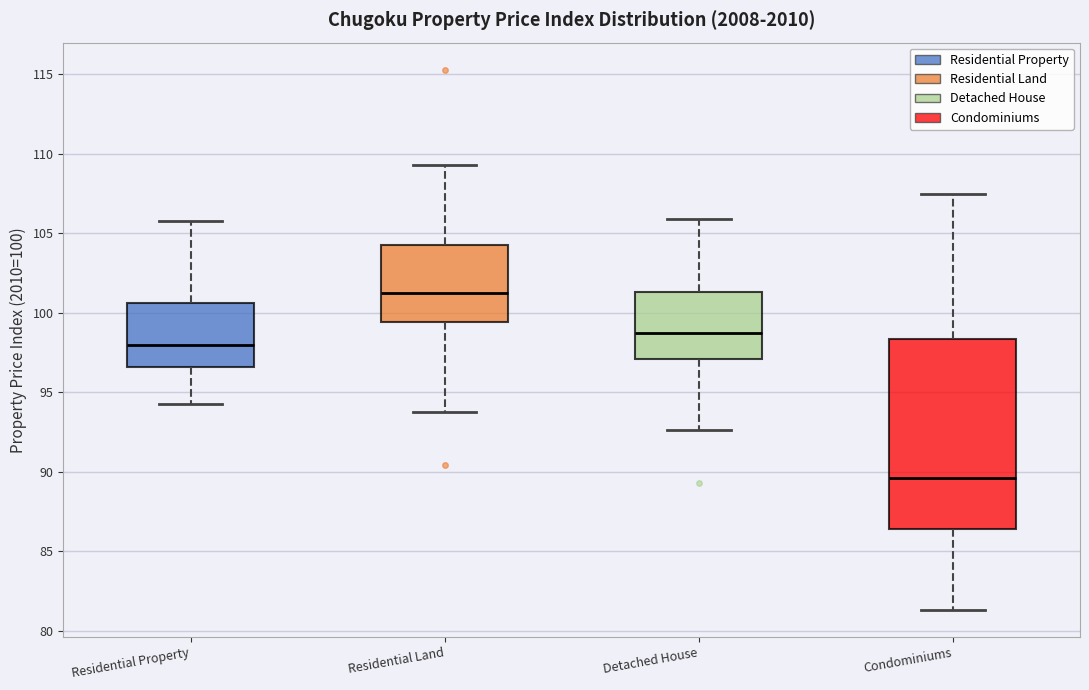

Reading left to right, read every box against the y-axis: the position of its median line, the range the box covers, and the ends of its whiskers. The values are not printed on the chart, so give them approximately, as read against the axis.

Residential Property: median 98.0, box 96.5 to 100.5, whiskers 94.0 to 106.0
Residential Land: median 101.0, box 99.5 to 104.5, whiskers 93.5 to 109.5
Detached House: median 98.5, box 97.0 to 101.5, whiskers 92.5 to 106.0
Condominiums: median 89.5, box 86.5 to 98.5, whiskers 81.5 to 107.5